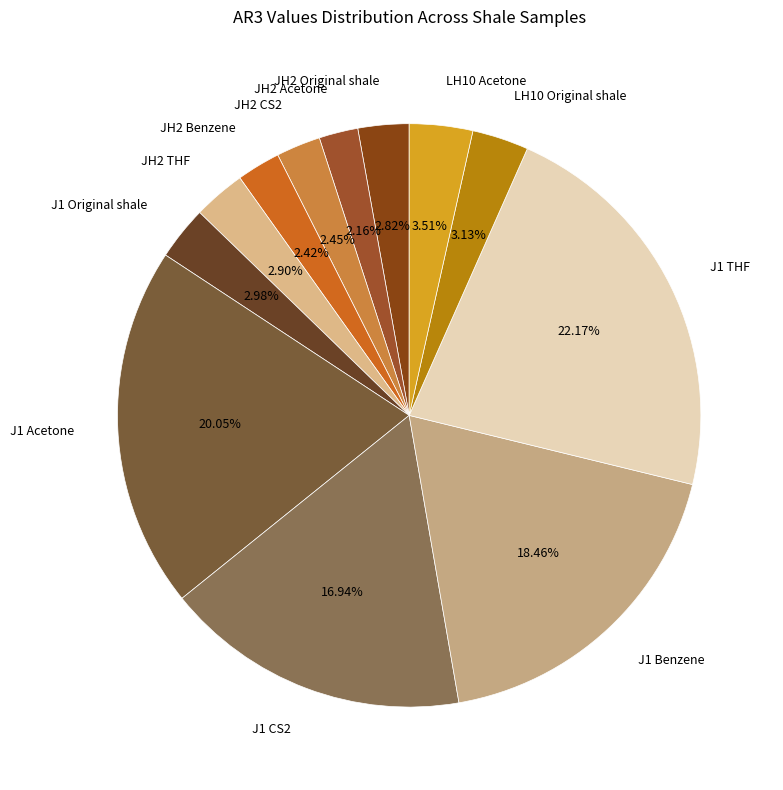

What is the ratio of the value at LH10 Acetone to the value at JH2 THF?

1.2